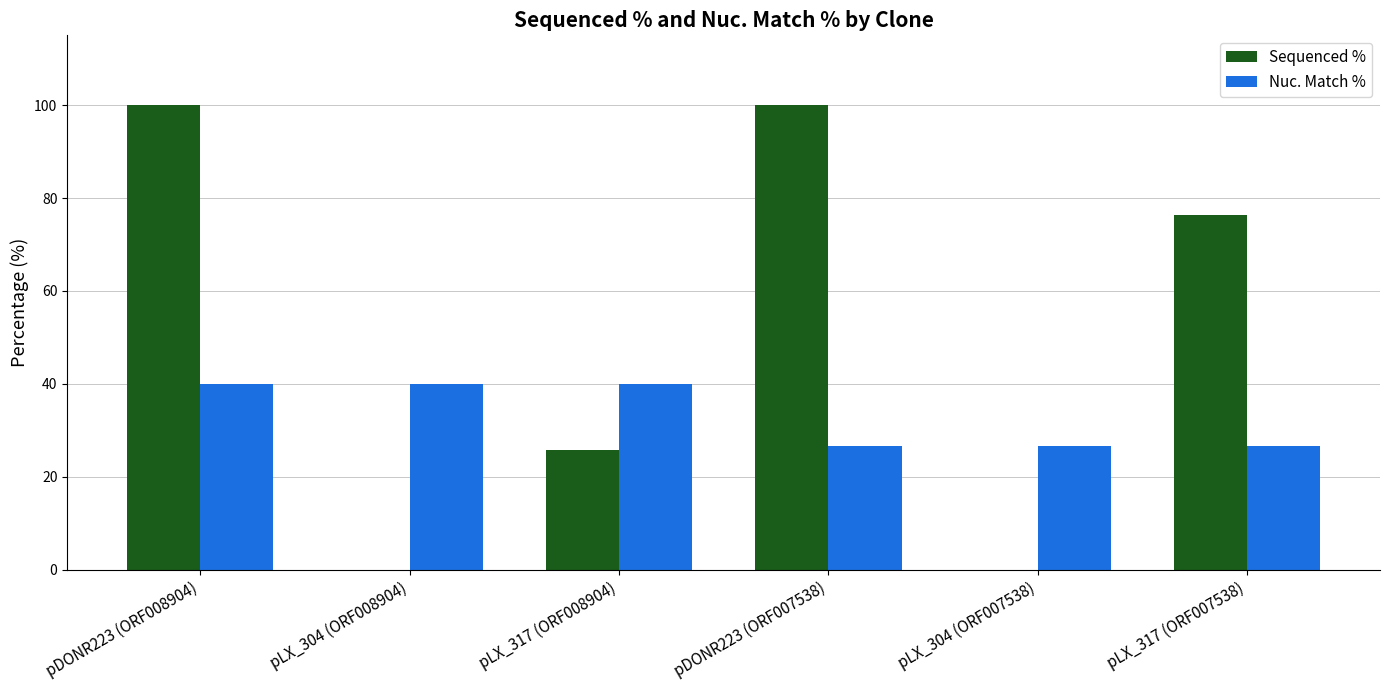

What is the spread (max minus min) of values at pLX_304 (ORF007538)?

26.7